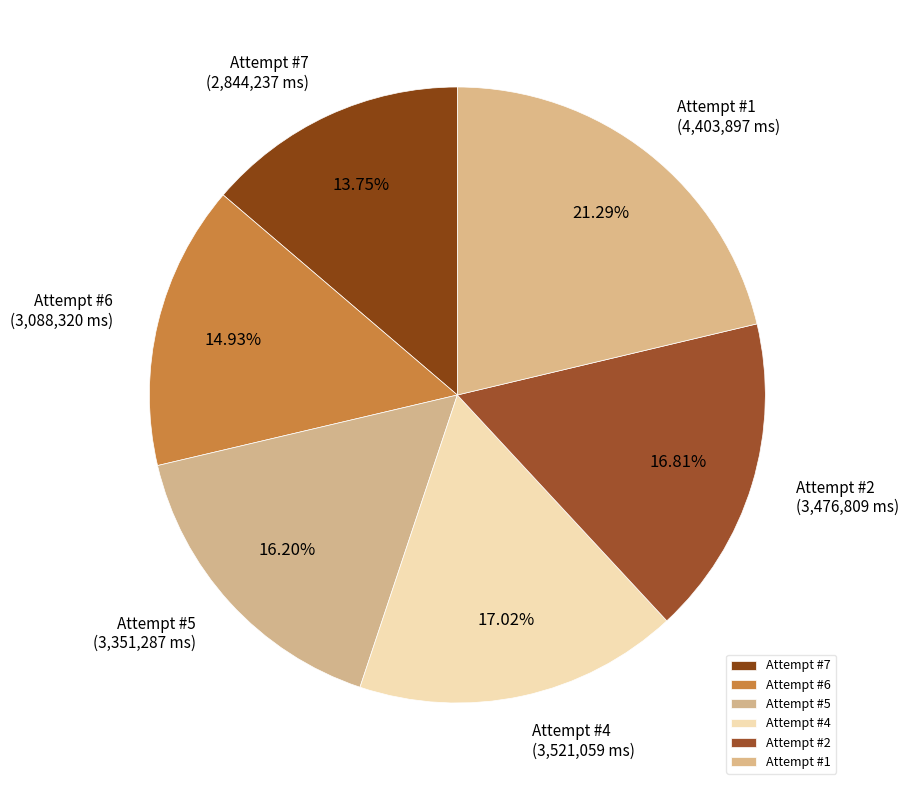

True or false: Attempt #2 accounts for 10% of the total.

False